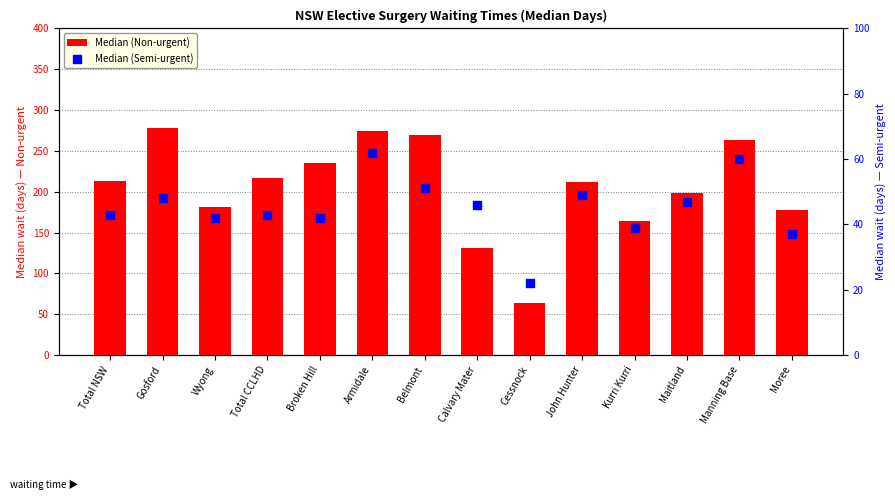

Which series reaches the maximum Y coordinate?

Median (Non-urgent)